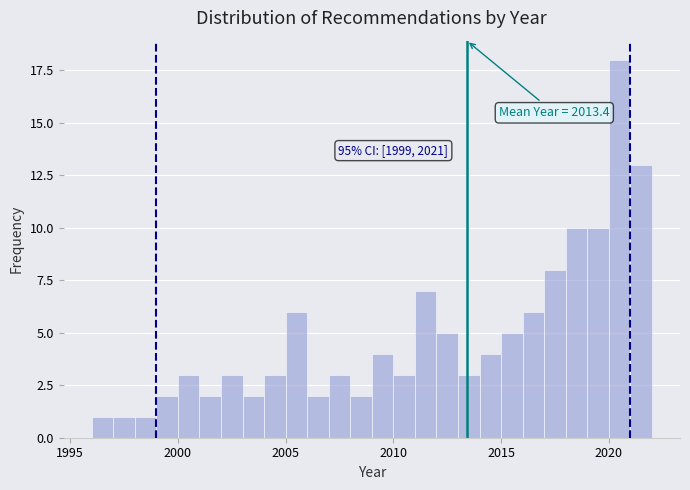

Read against the x-axis, roughly where is the centre of the tallest bar?

2020.5